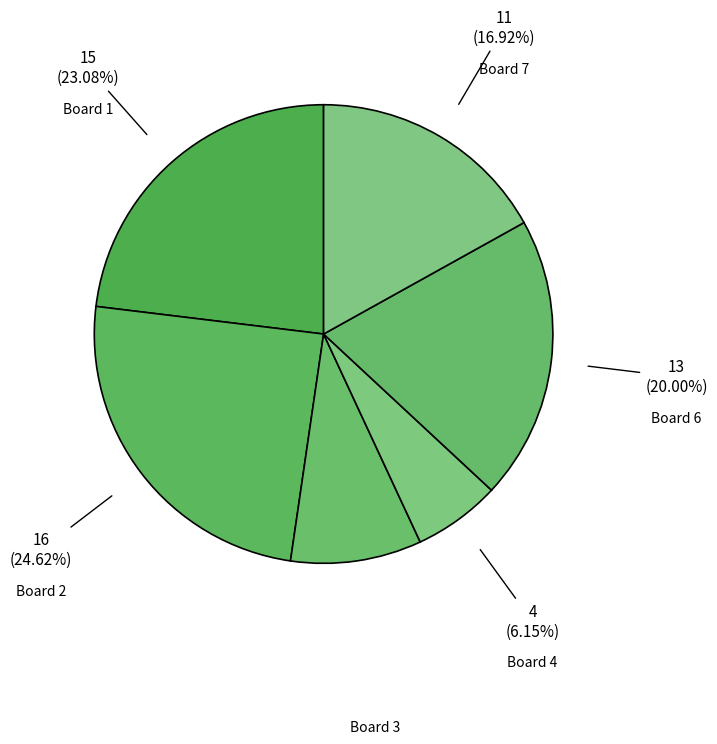

Rank the categories by value from lowest to highest.

Board 4, Board 3, Board 7, Board 6, Board 1, Board 2